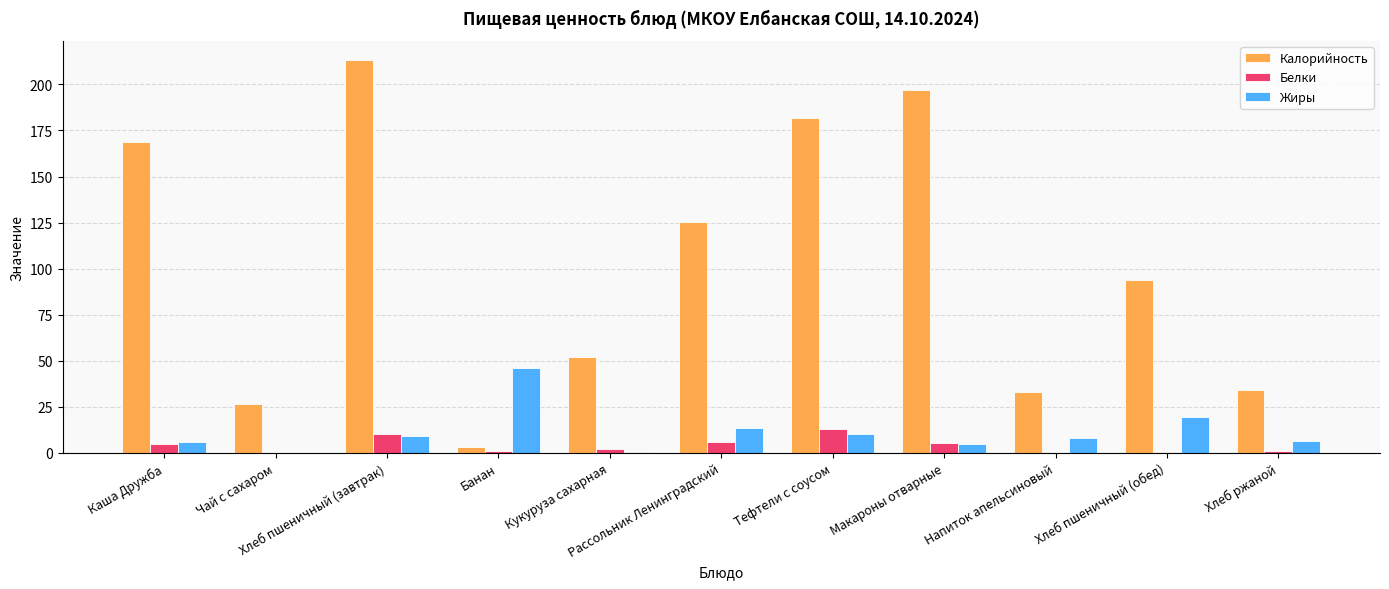

What is the highest value of the Калорийность series?

213.0